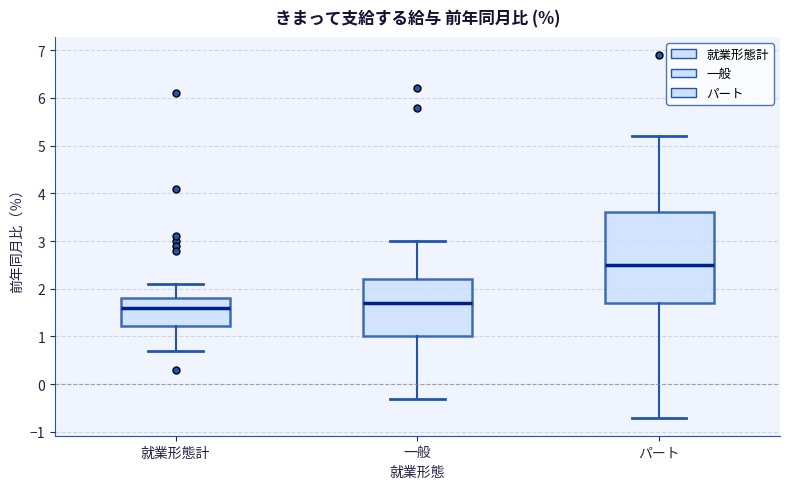

Reading left to right, read every box against the y-axis: the position of its median line, the range the box covers, and the ends of its whiskers. The values are not printed on the chart, so give them approximately, as read against the axis.

就業形態計: median 1.6, box 1.2 to 1.8, whiskers 0.7 to 2.1
一般: median 1.7, box 1.0 to 2.2, whiskers -0.3 to 3.0
パート: median 2.5, box 1.7 to 3.6, whiskers -0.7 to 5.2